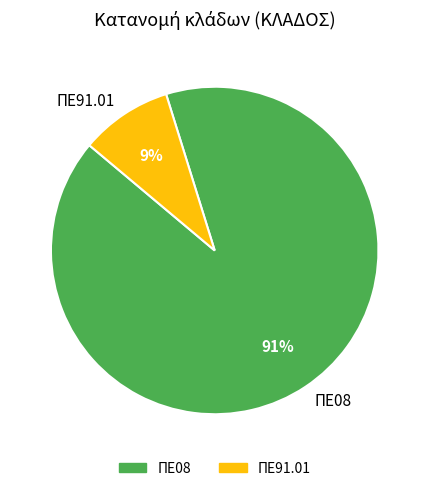

To the nearest percent, what is the average slice percentage?

50%